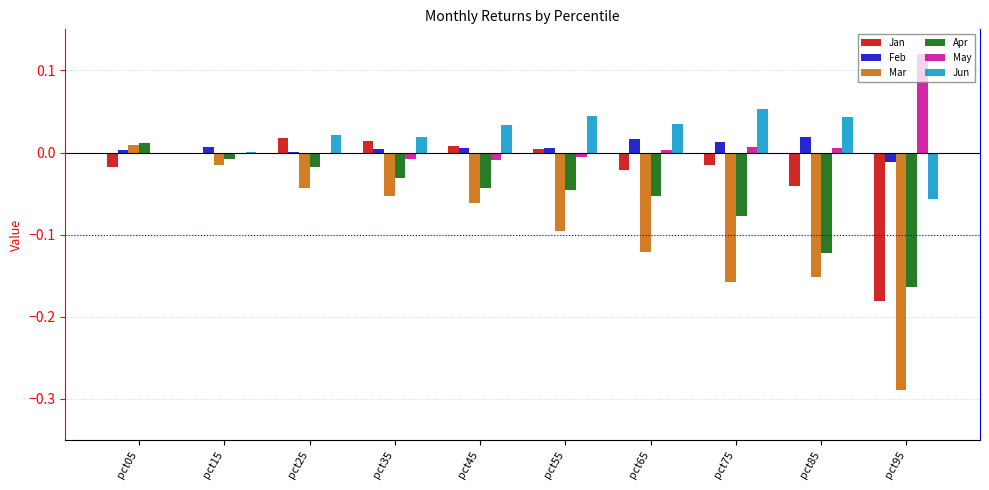

Is it true that Jun equals 0.0 at pct45?

True